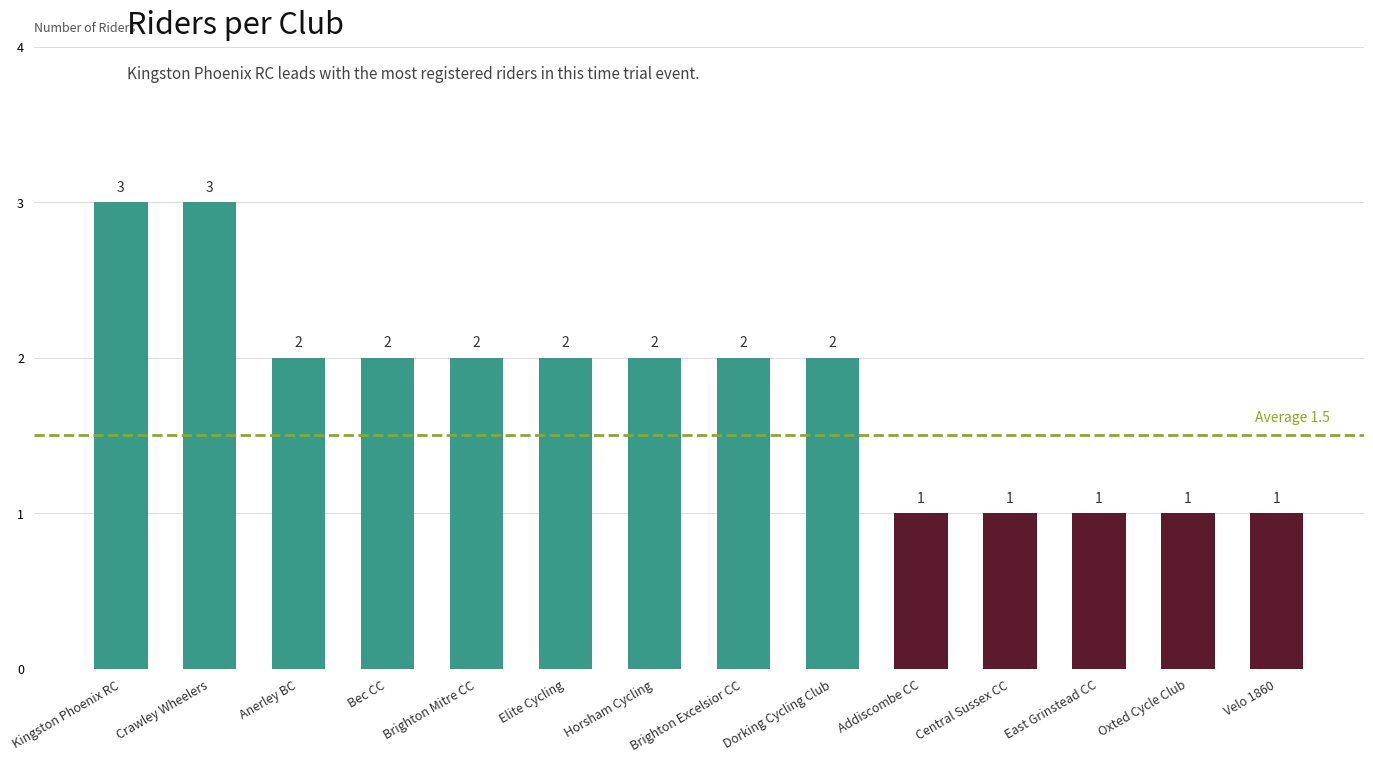

Reading left to right, transcribe all the data shown in this chart.

3	3	2	2	2	2	2	2	2	1	1	1	1	1